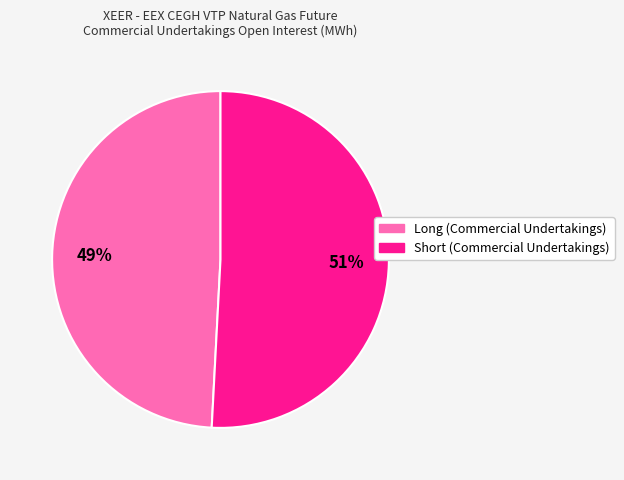

Combined, do Short (Commercial Undertakings) and Long (Commercial Undertakings) account for over 50%?

Yes